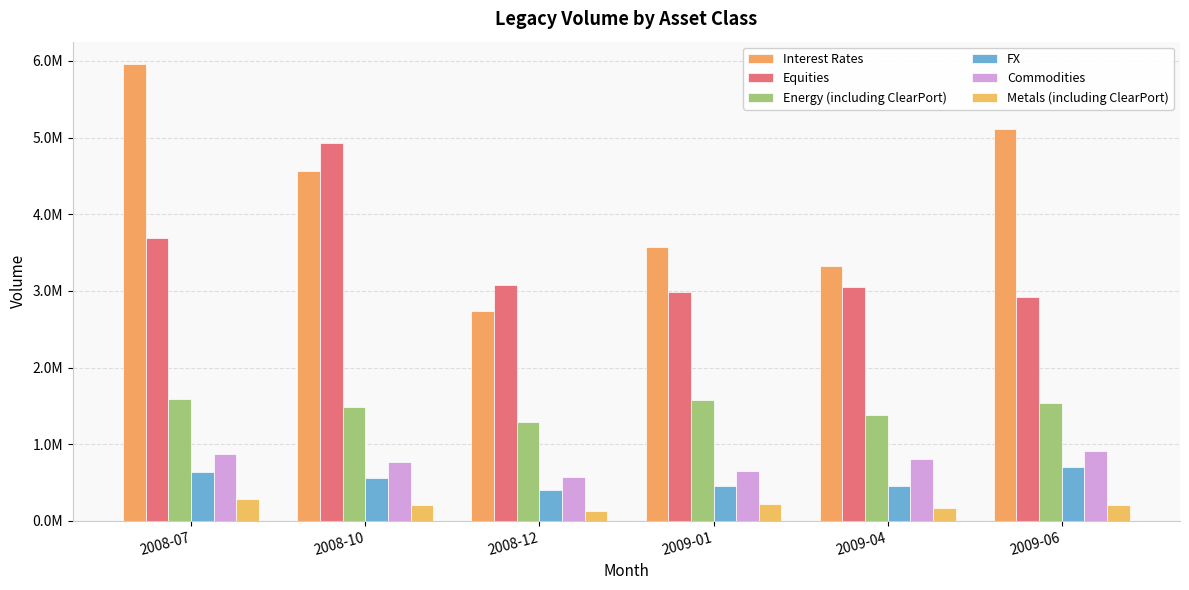

Does the chart contain any negative values?

No